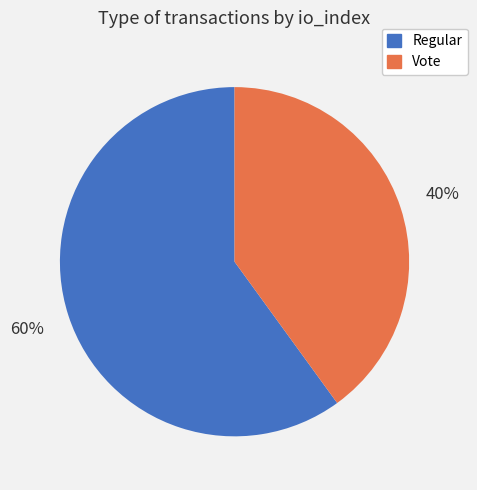

Rank the categories by value from highest to lowest.

Regular, Vote